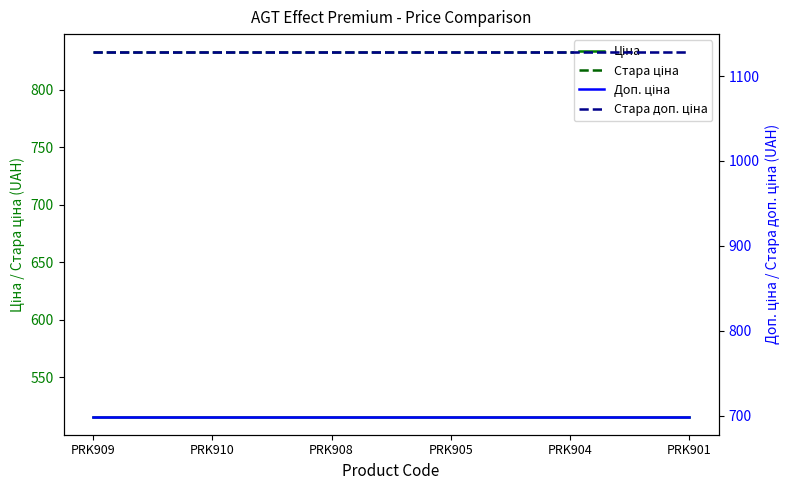

True or false: Доп. ціна and Стара ціна intersect in this chart.

False